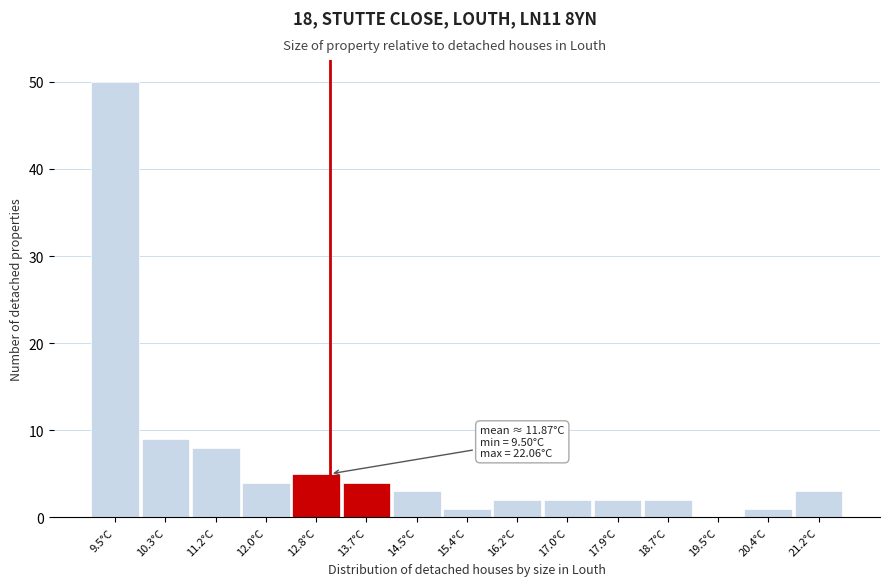

Reading right to left, list all the values displayed in this chart.

21.2°C=3	20.4°C=1	19.5°C=0	18.7°C=2	17.9°C=2	17.0°C=2	16.2°C=2	15.4°C=1	14.5°C=3	13.7°C=4	12.8°C=5	12.0°C=4	11.2°C=8	10.3°C=9	9.5°C=50